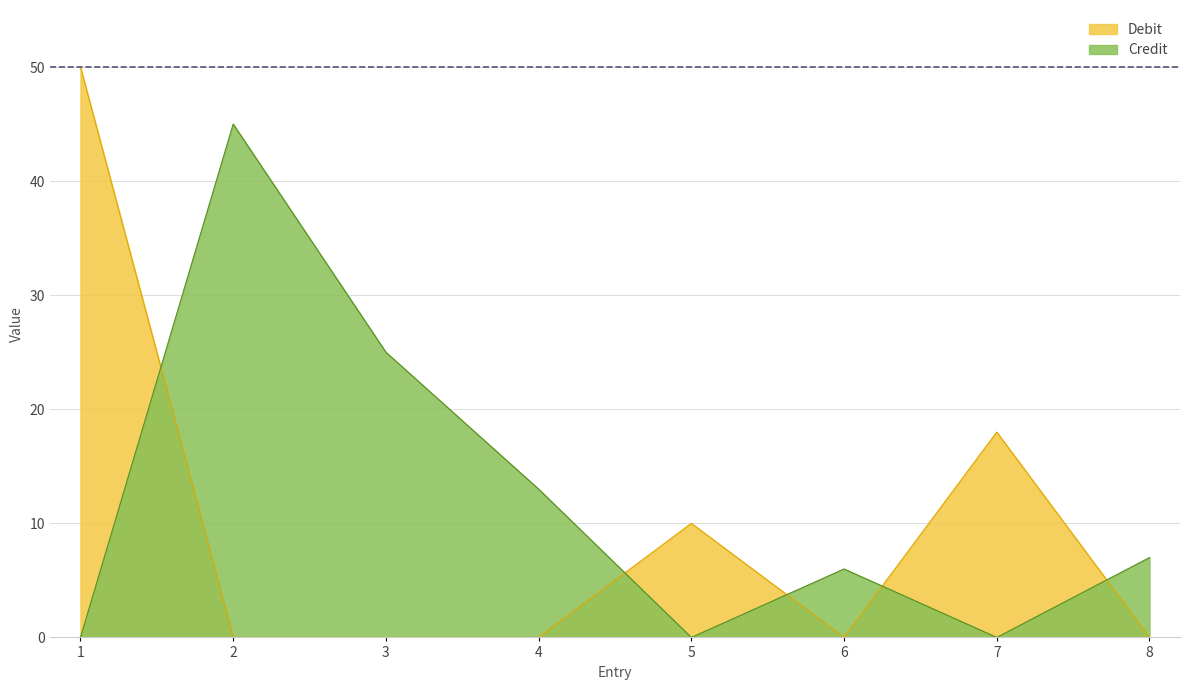

Reading left to right, what are all the values shown in this chart?

Debit: 50	0	0	0	10	0	18	0
Credit: 0	45	25	13	0	6	0	7